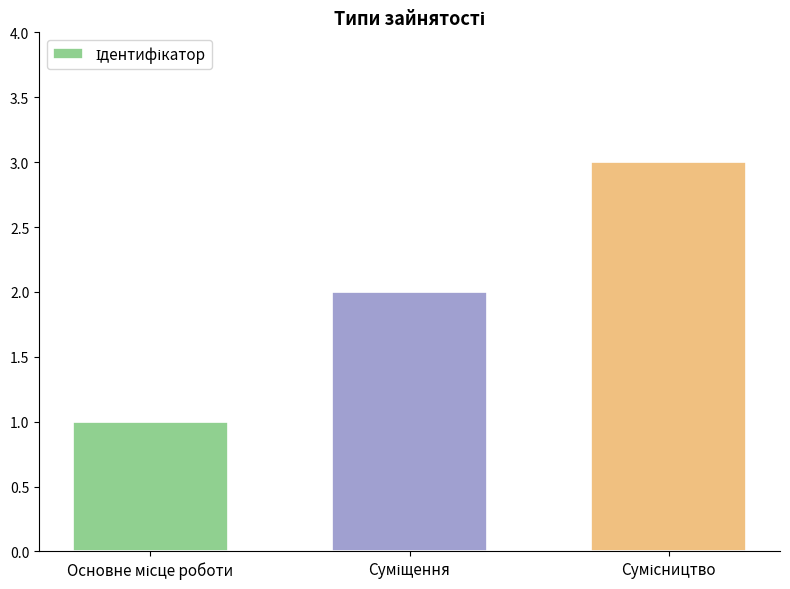

What is the sum of all values?

6